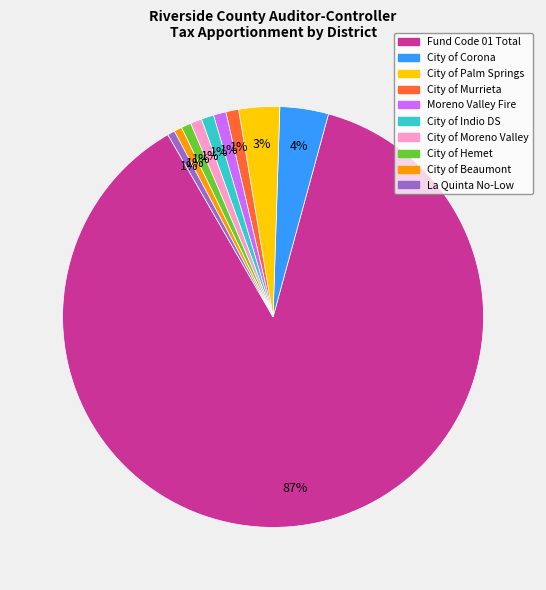

What is the majority slice?

Fund Code 01 Total